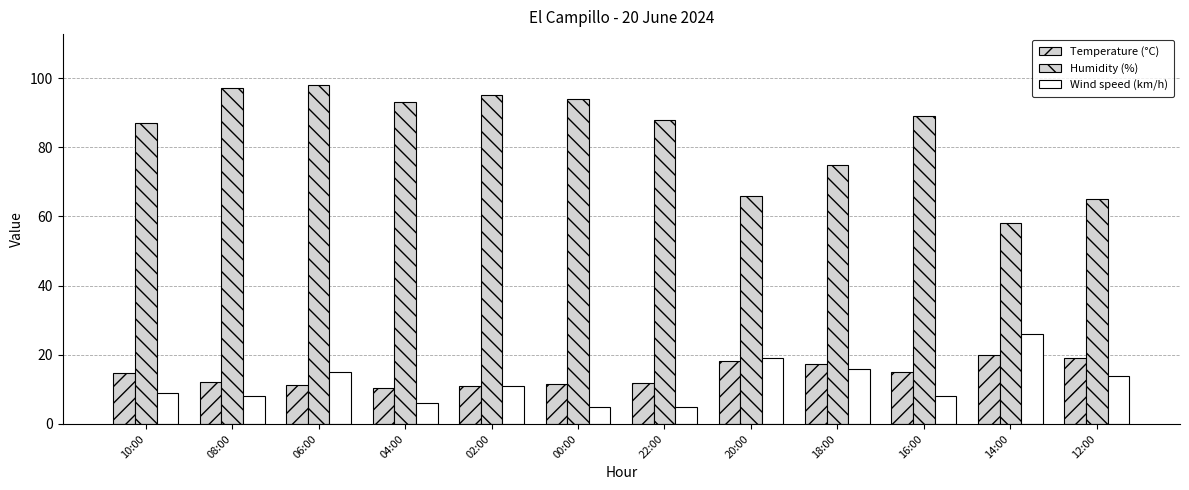

Are the bars grouped side by side (vs. stacked)?

Yes